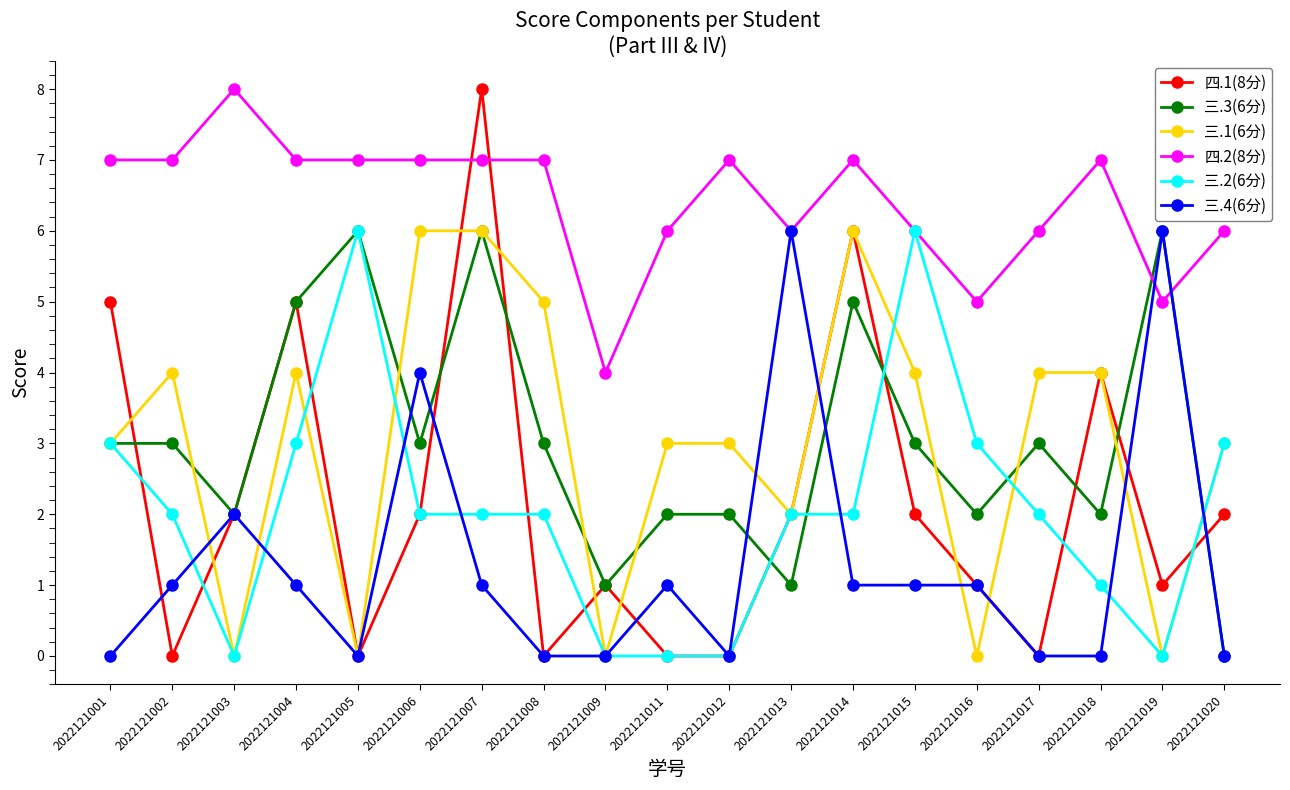

What is the maximum value shown in the chart?

8